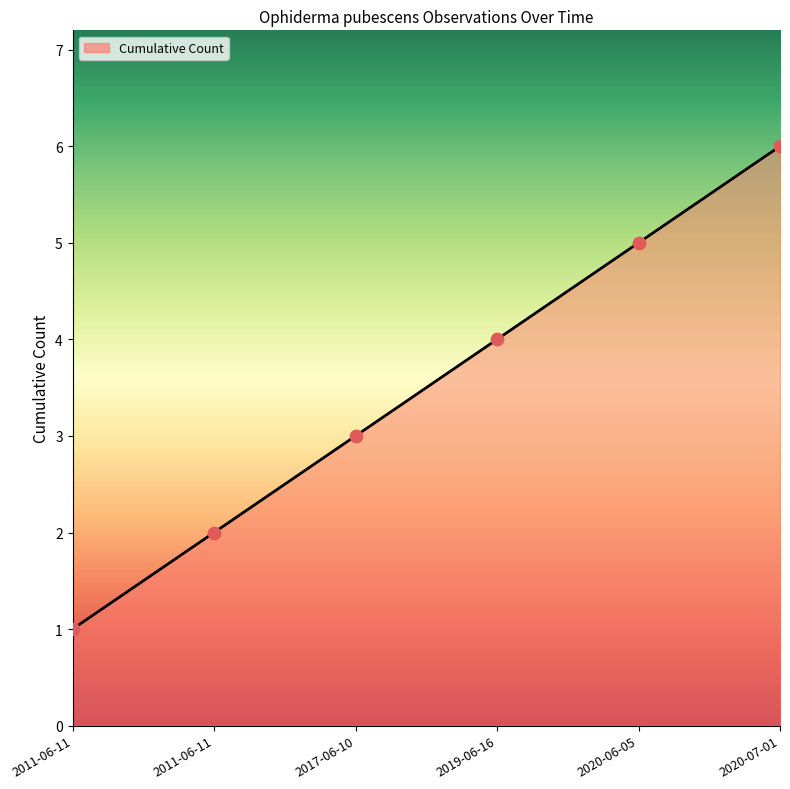

Between 2011-06-11 and 2011-06-11, which is larger?

2011-06-11